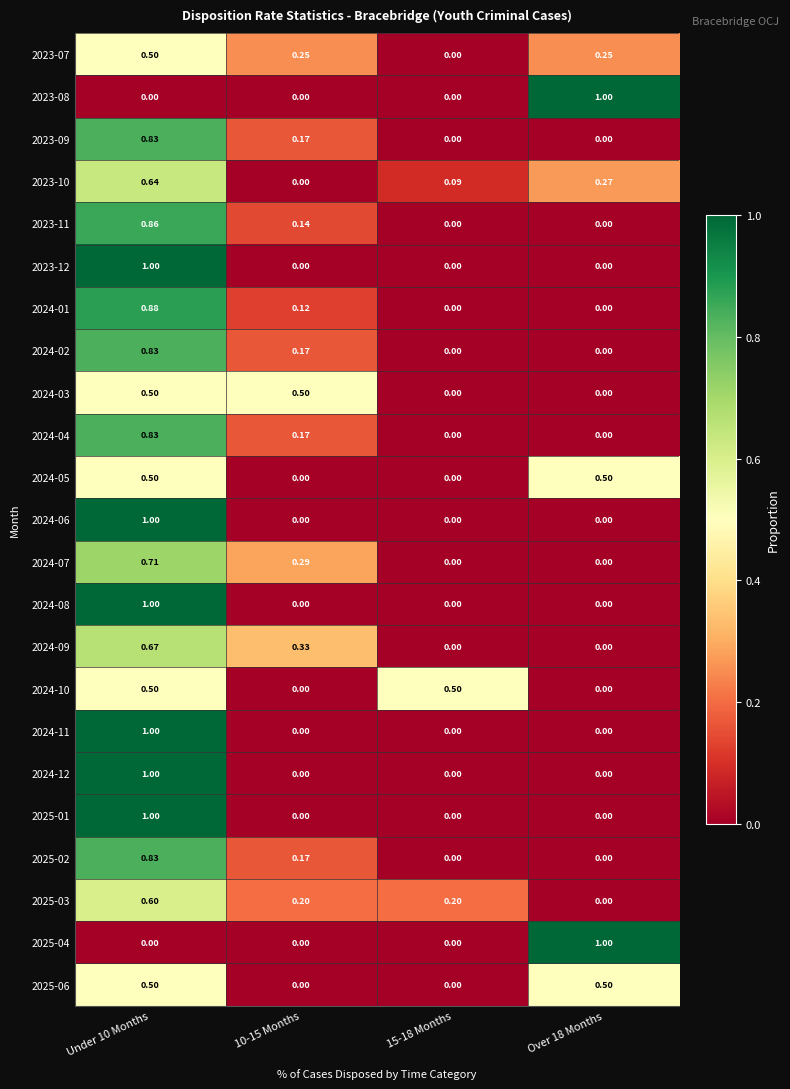

What is the spread (max minus min) of values at 15-18 Months?

0.5